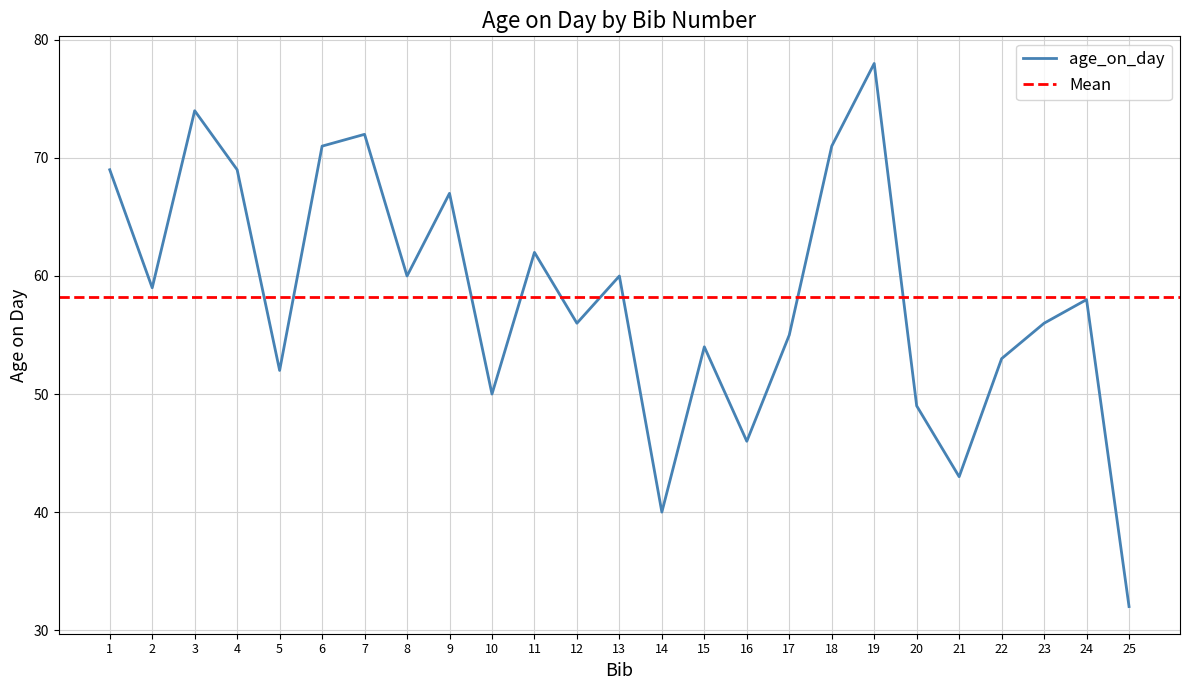

How many points are higher than both their immediate neighbors (excluding endpoints)?

8